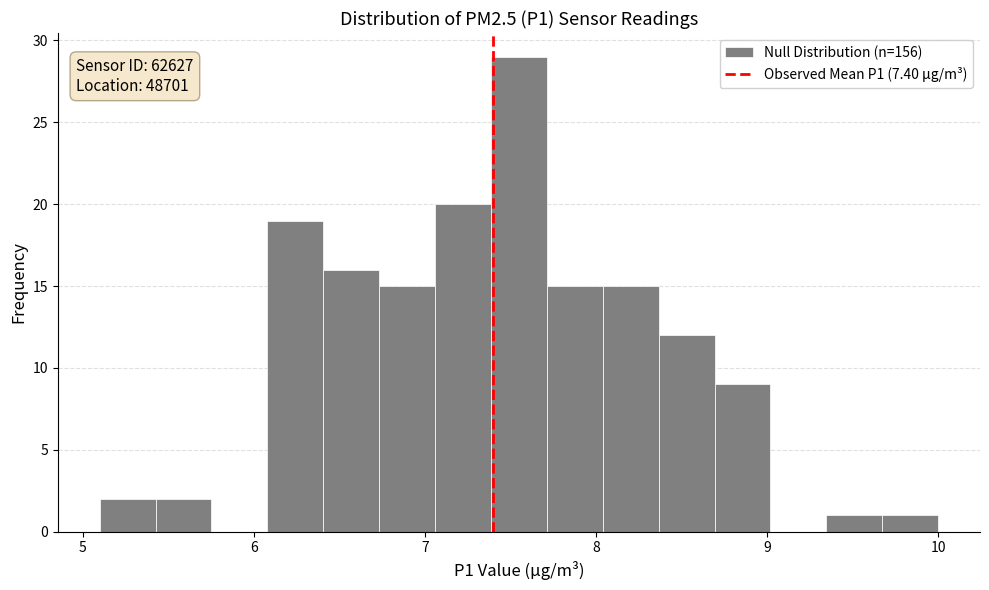

Read against the x-axis, roughly where is the centre of the tallest bar?

7.6